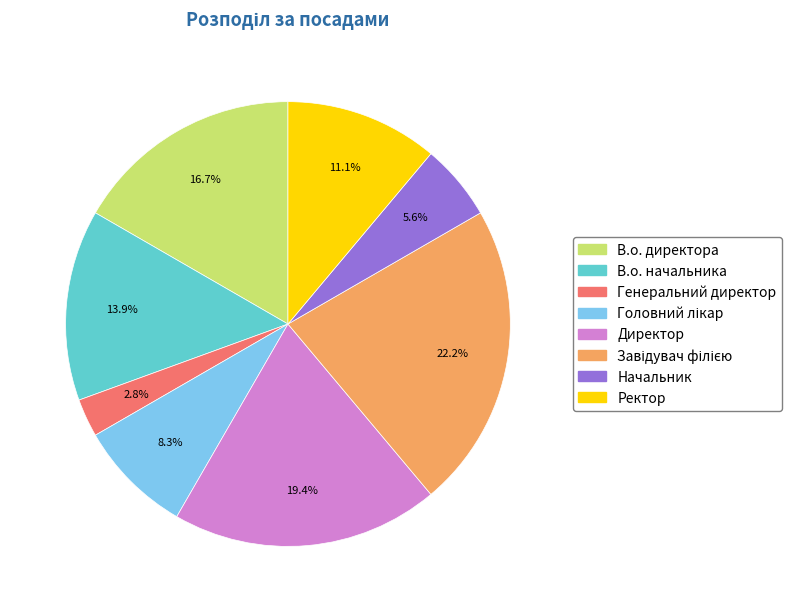

Does any single category account for the majority?

No